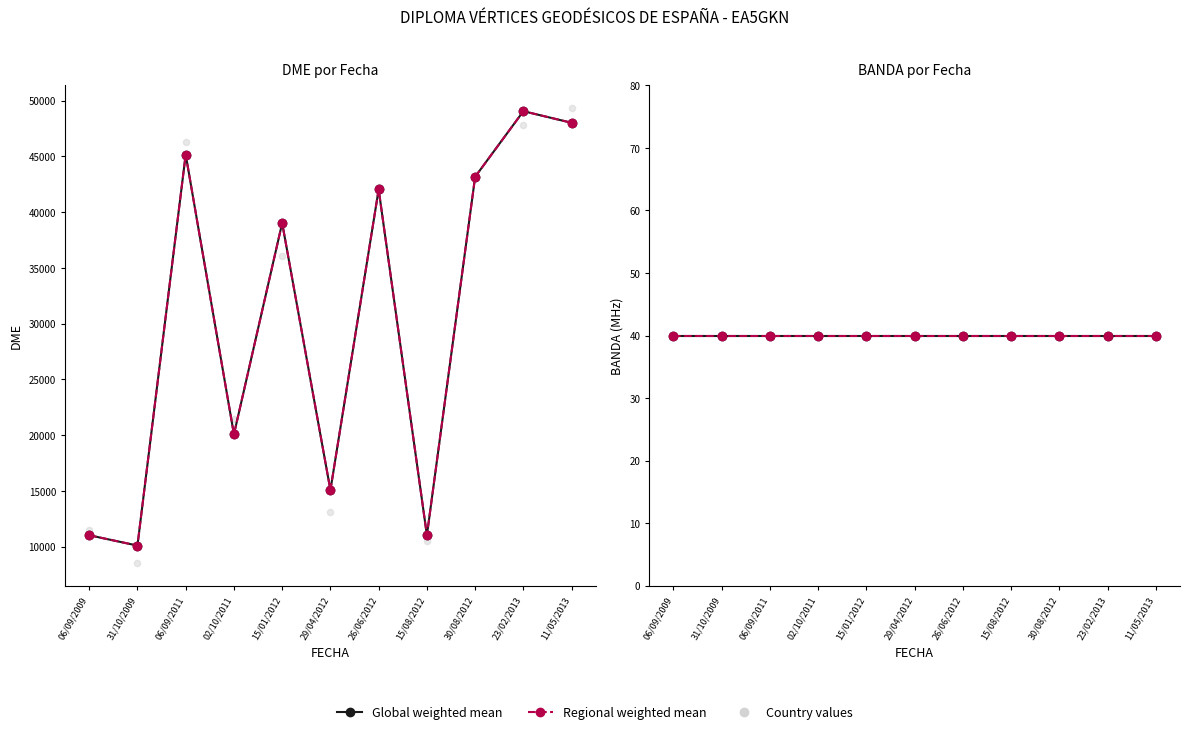

Which series contains the highest Y value?

Individual contacts